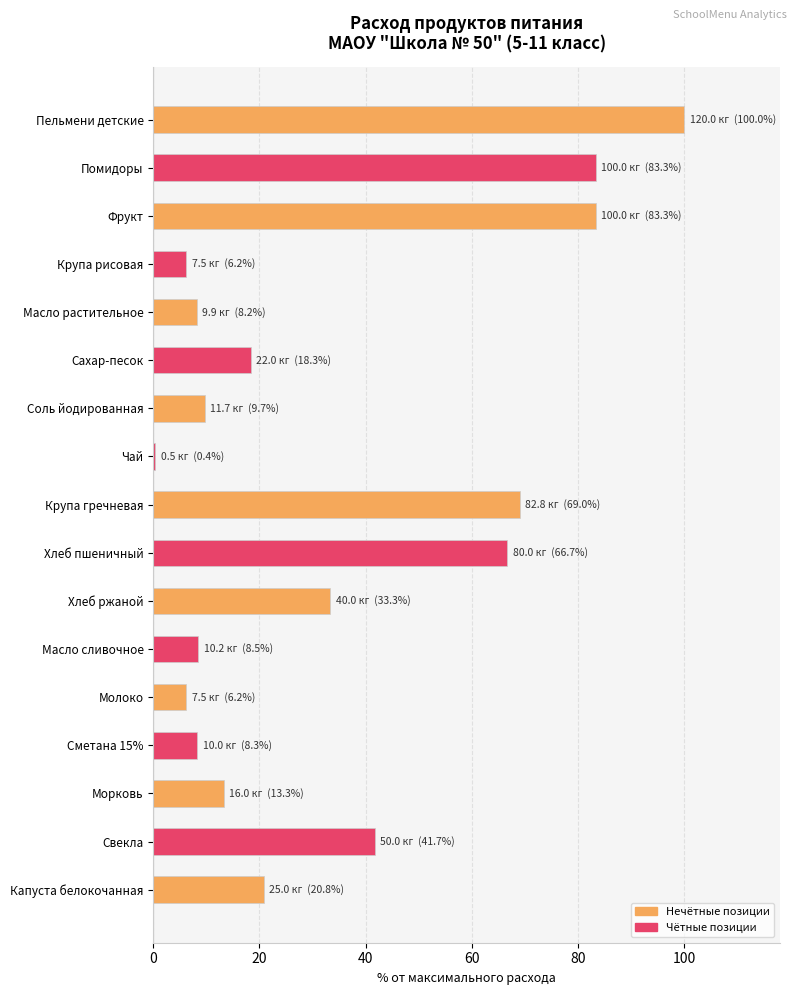

What is the difference between the maximum and minimum values?

99.6